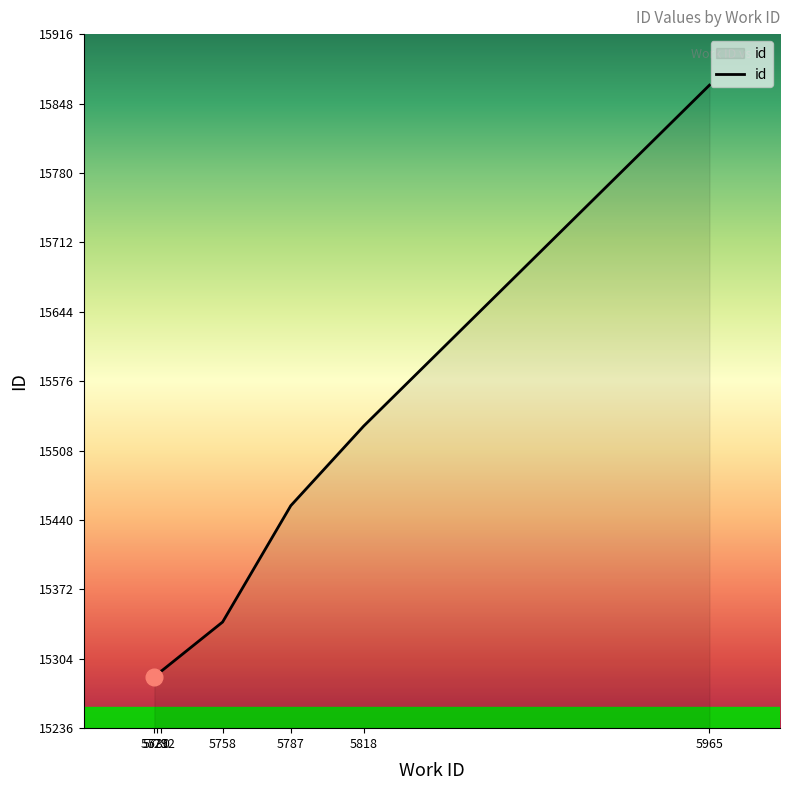

What is the ratio of the value at 5730 to the value at 5818?

1.0